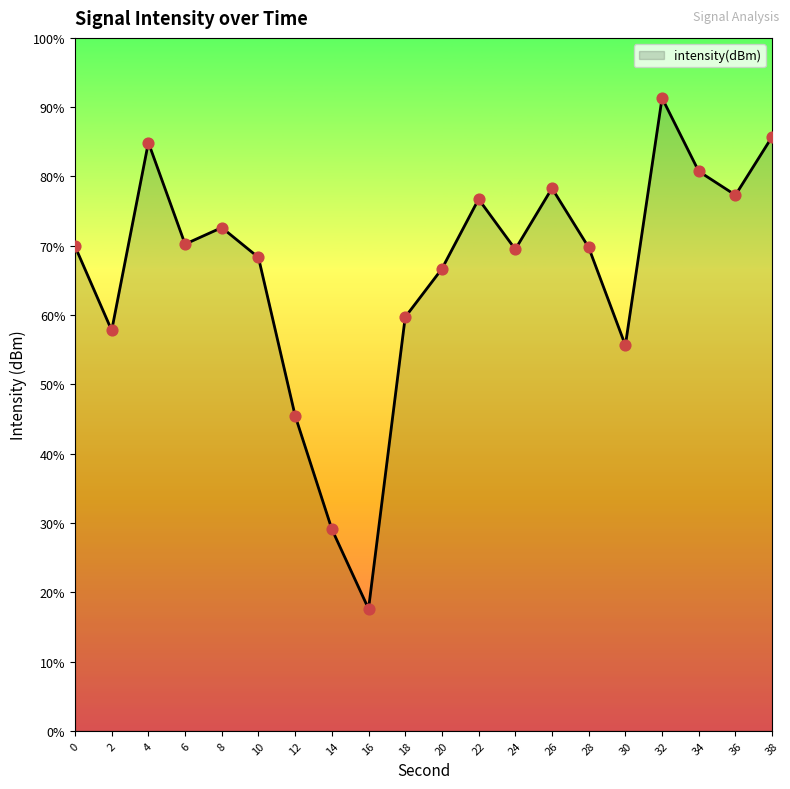

What is the change in value from 6 to 24?

-0.2